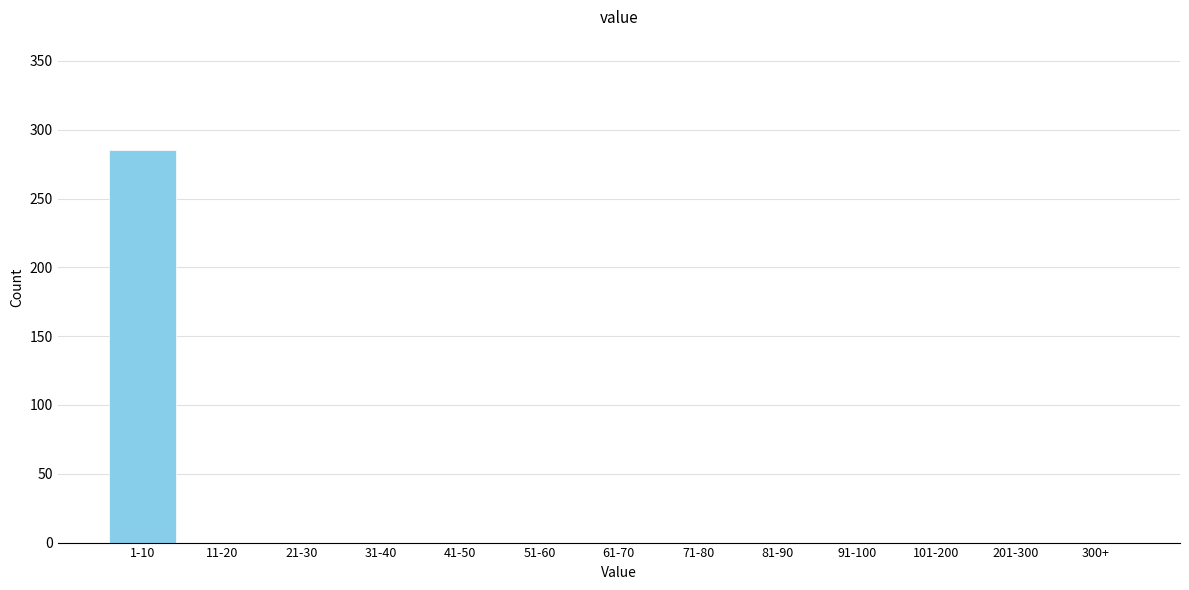

Reading right to left, what are all the values shown in this chart?

300+=0	201-300=0	101-200=0	91-100=0	81-90=0	71-80=0	61-70=0	51-60=0	41-50=0	31-40=0	21-30=0	11-20=0	1-10=285